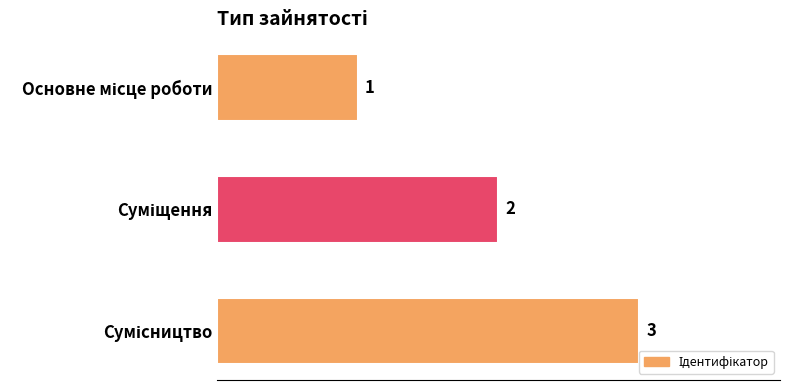

How many data points does each series have?

3